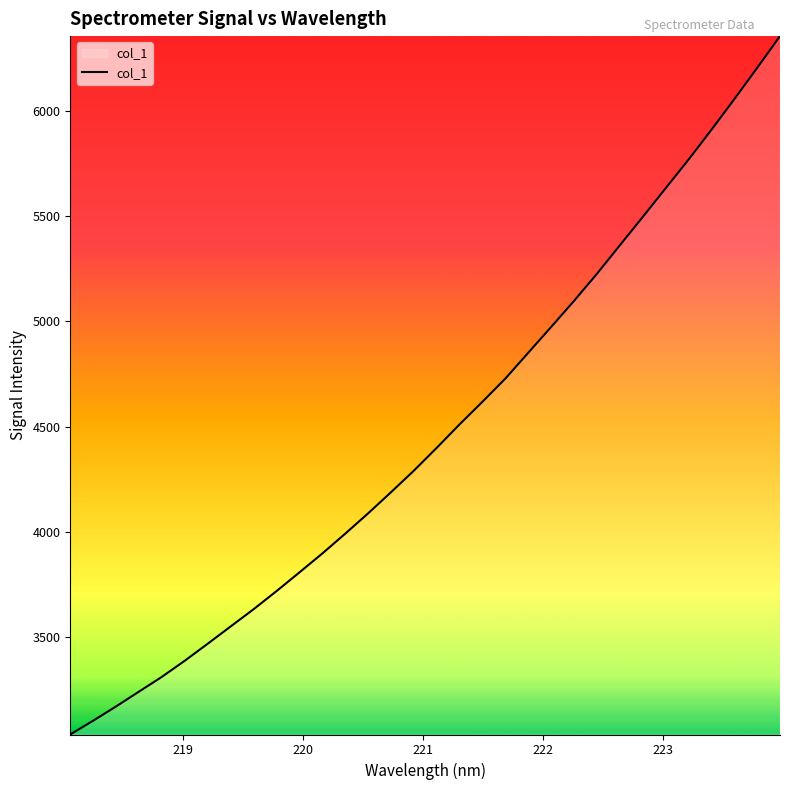

What is the maximum value shown in the chart?

6353.9